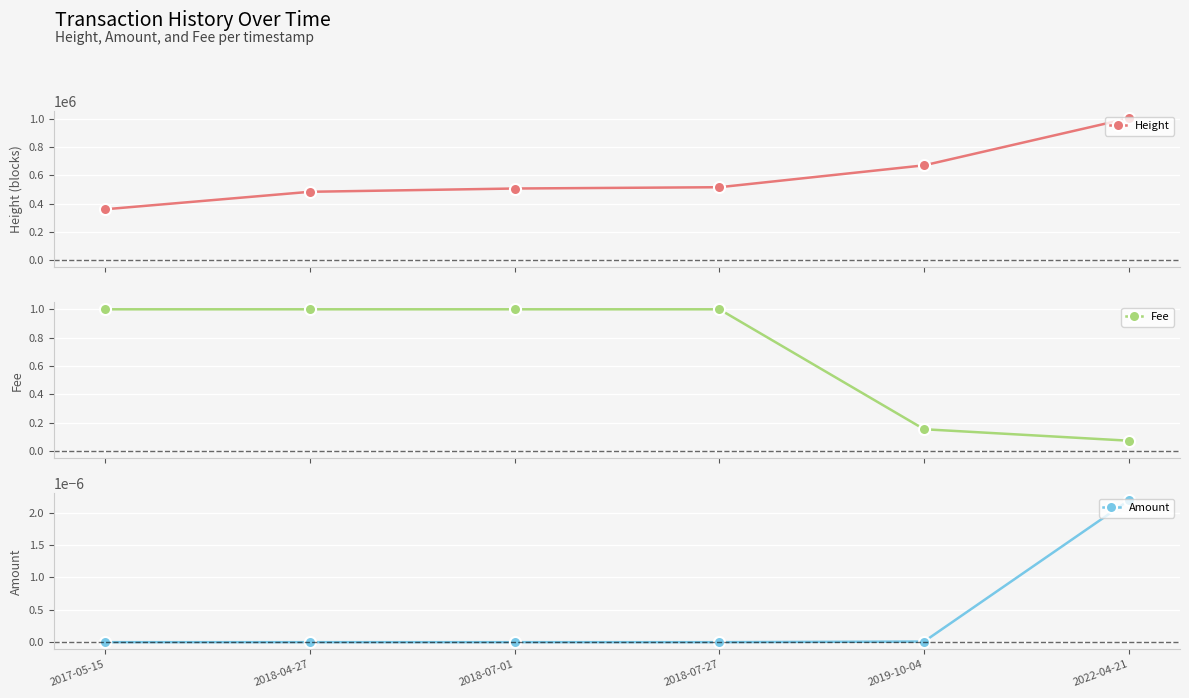

Does the chart display data point markers on the line(s)?

Yes